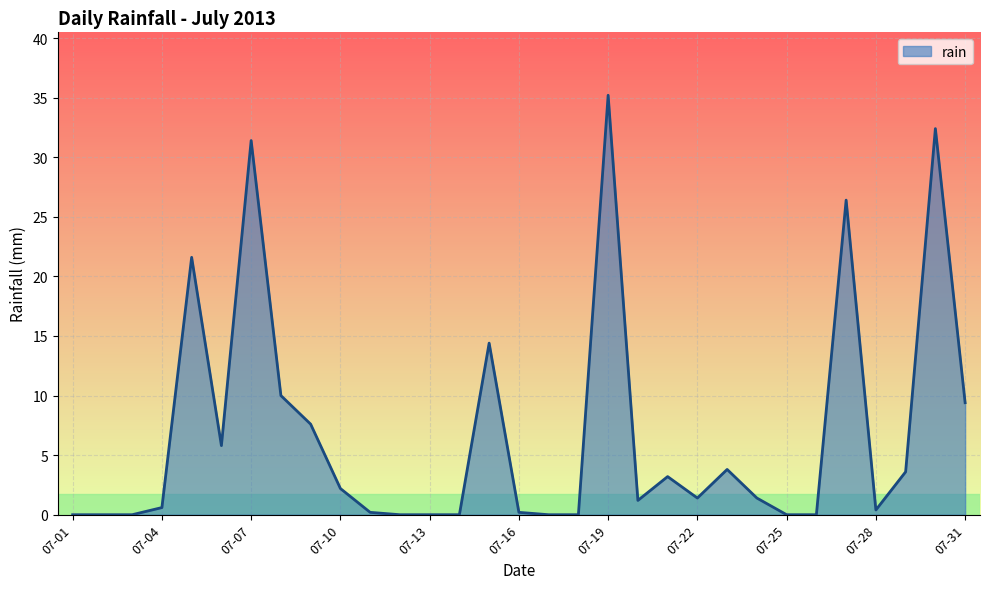

What is the greatest value displayed?

35.2